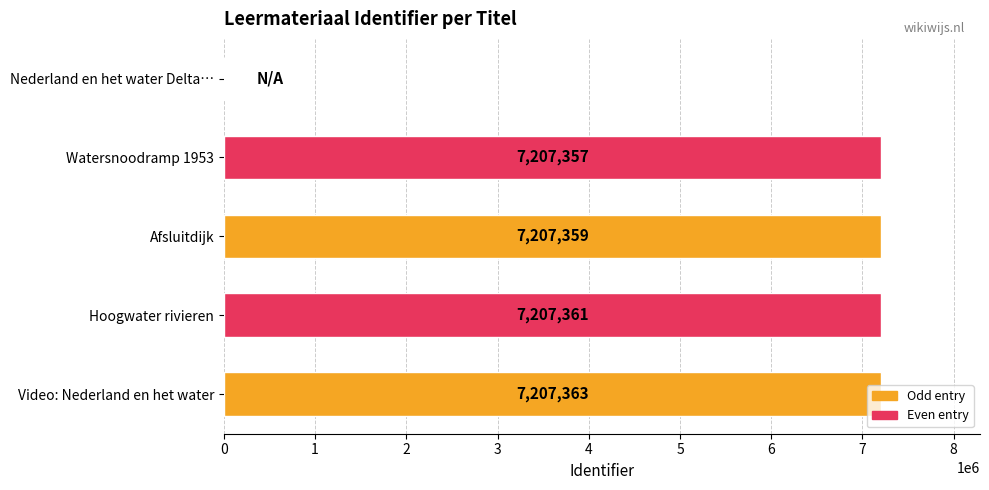

What is the sum of the values at Hoogwater rivieren and Watersnoodramp 1953?

14414718